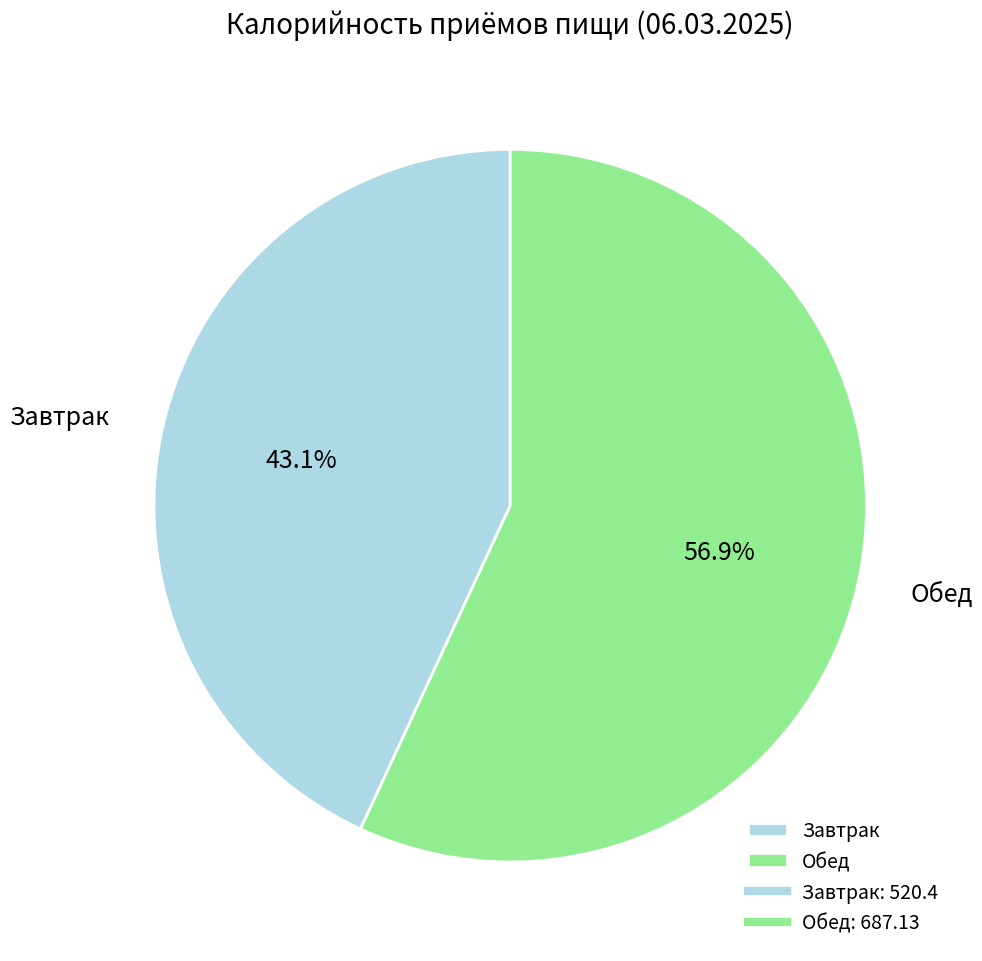

To the nearest percent, what is the average slice percentage?

50%